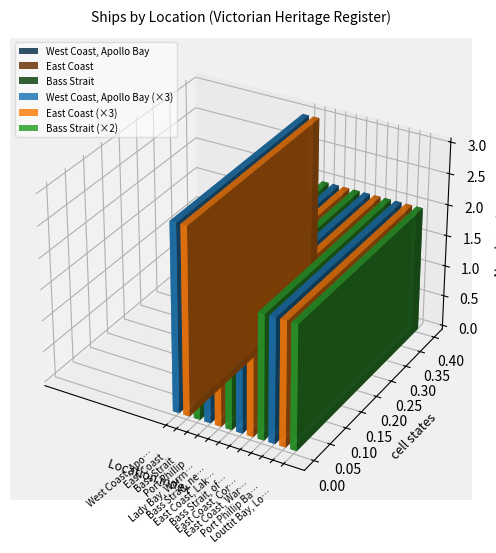

Rank the categories by value from lowest to highest.

Bass Strait, Port Phillip, Lady Bay, Warrnambool, Bass Strait, near Cape Schanck, East Coast, Lakes Entrance, Bass Strait, off Port Phillip Heads, East Coast, Corner Inlet, East Coast, Waratah Bay, Port Phillip Bay, Louttit Bay, Lorne, West Coast, Apollo Bay, East Coast